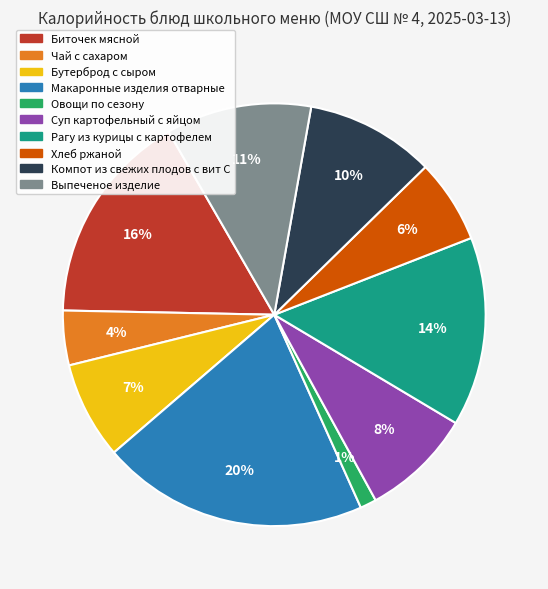

To the nearest percent, what portion does Биточек мясной represent?

16%